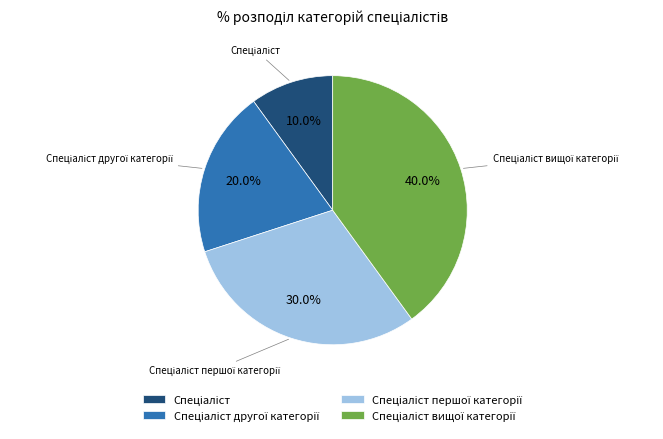

Is there any slice that represents more than half of the pie?

No